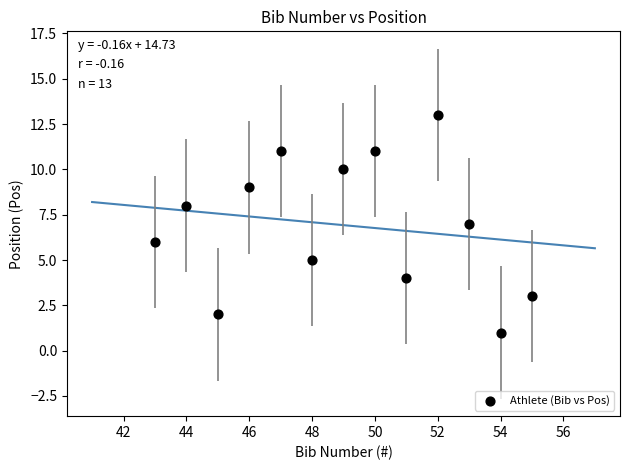

What is the range of X values (max minus min)?

12